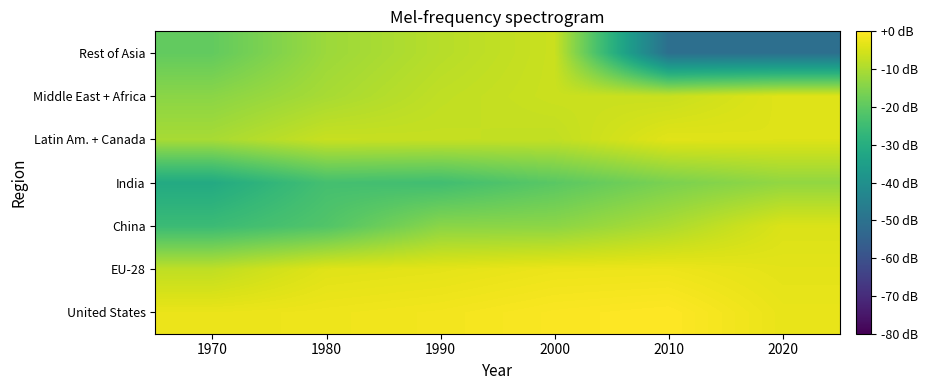

Reading right to left, what are all the values shown in this chart?

United States: 2020=-2.7	2010=0.0	2000=-0.5	1990=-1.5	1980=-2.0	1970=-2.5
EU-28: 2020=-3.4	2010=-2.2	2000=-2.3	1990=-3.3	1980=-3.8	1970=-7.7
China: 2020=-4.4	2010=-9.9	2000=-13.8	1990=-14.0	1980=-21.7	1970=-25.4
India: 2020=-13.1	2010=-16.0	2000=-20.4	1990=-24.4	1980=-23.7	1970=-31.3
Latin Am. + Canada: 2020=-4.1	2010=-3.6	2000=-7.5	1990=-7.0	1980=-6.7	1970=-10.5
Middle East + Africa: 2020=-3.8	2010=-6.6	2000=-6.3	1990=-7.7	1980=-10.5	1970=-14.0
Rest of Asia: 2020=-50.9	2010=-50.9	2000=-6.4	1990=-8.7	1980=-11.9	1970=-19.2